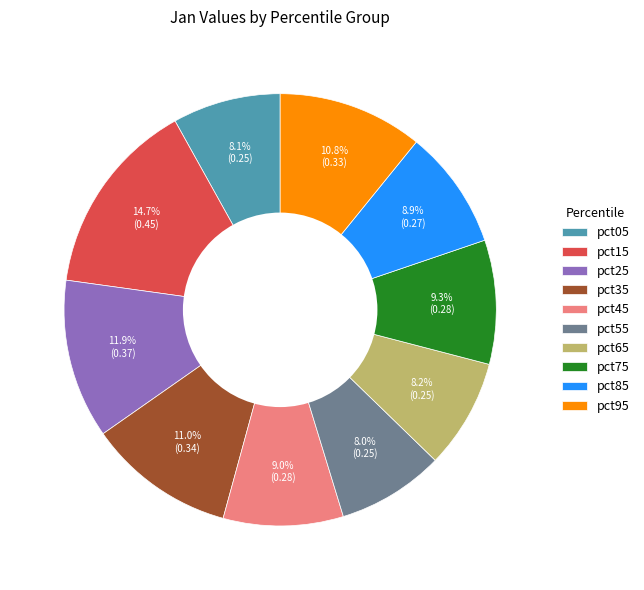

Count the number of slices in the pie.

10